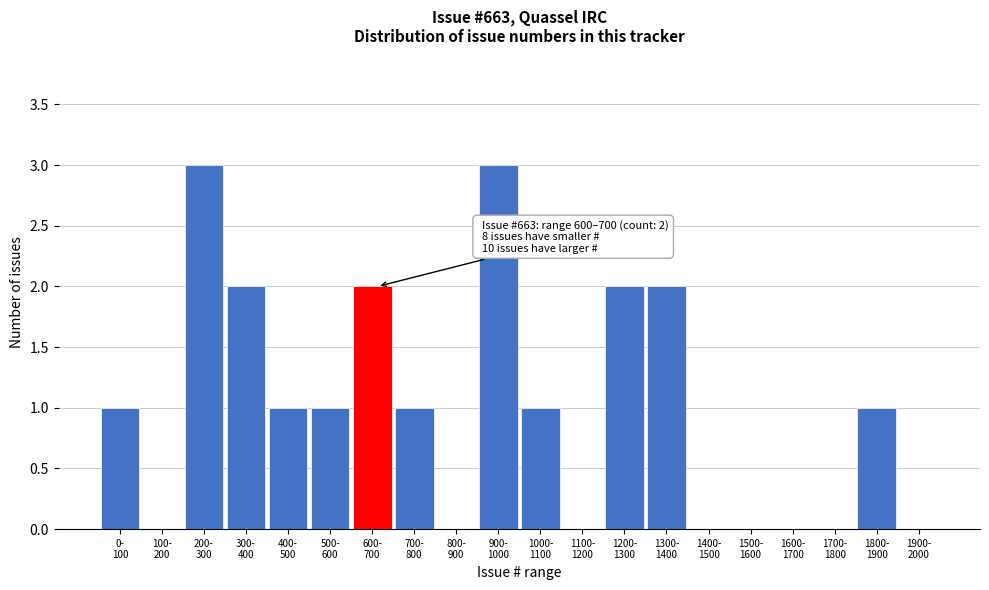

What is the greatest value displayed?

3